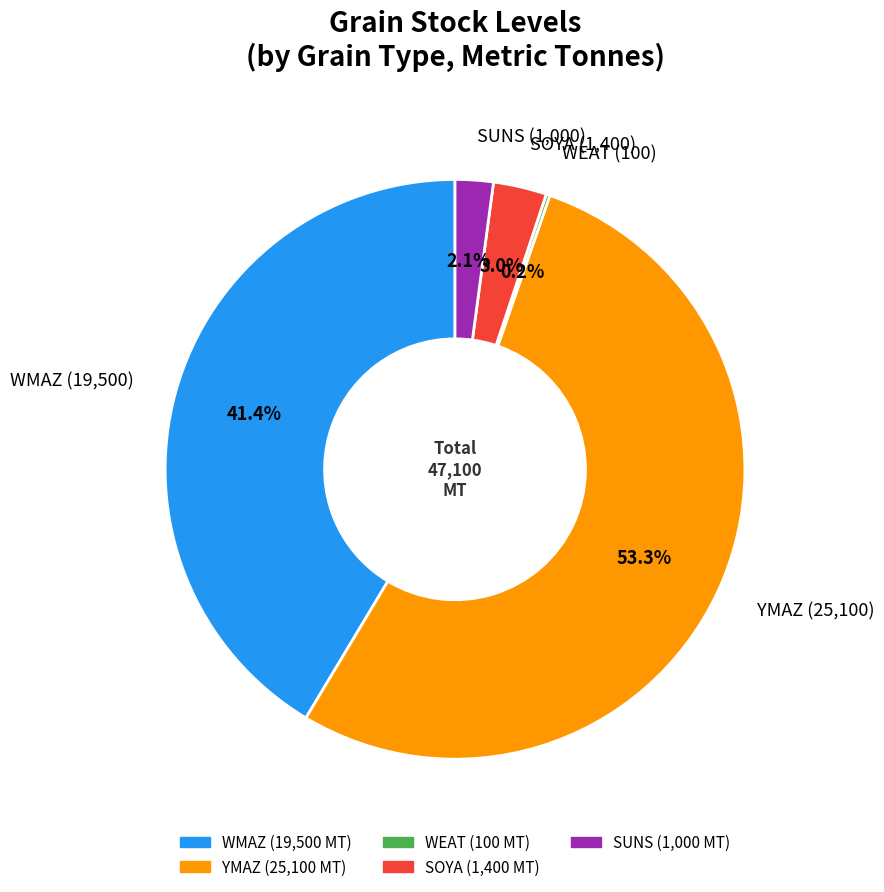

Is there any slice that represents more than half of the pie?

Yes